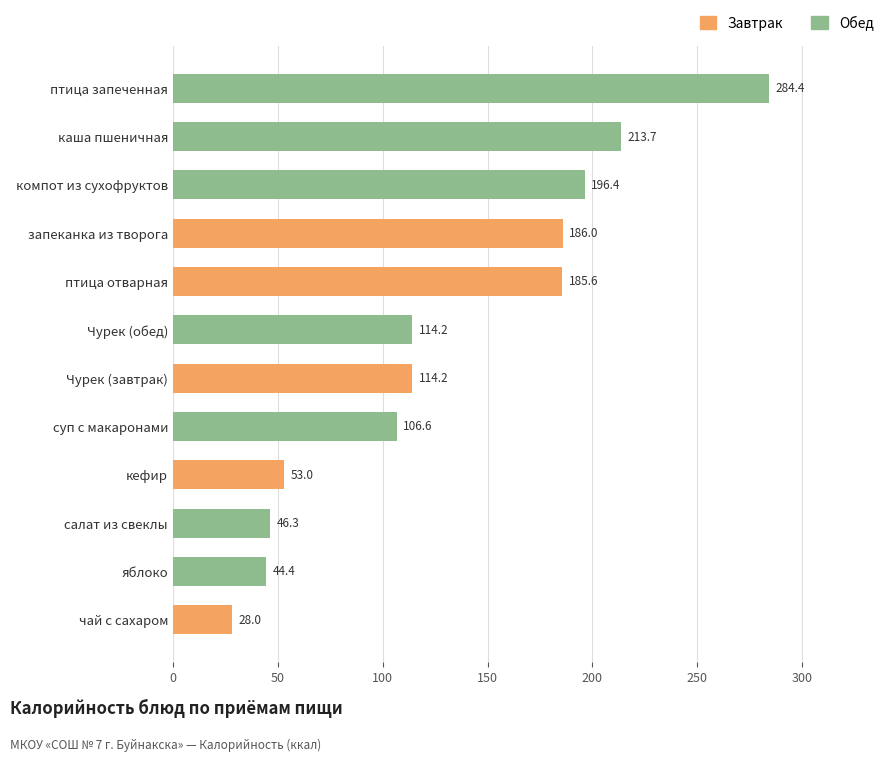

What is the difference between the values at запеканка из творога and птица запеченная?

98.4